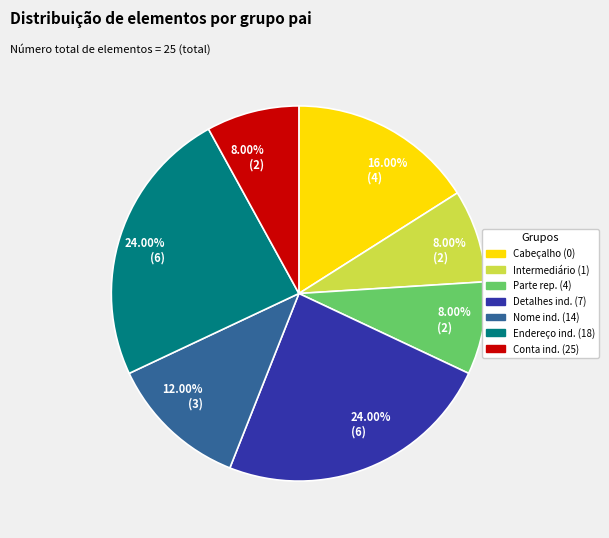

Is there a majority slice in this chart?

No